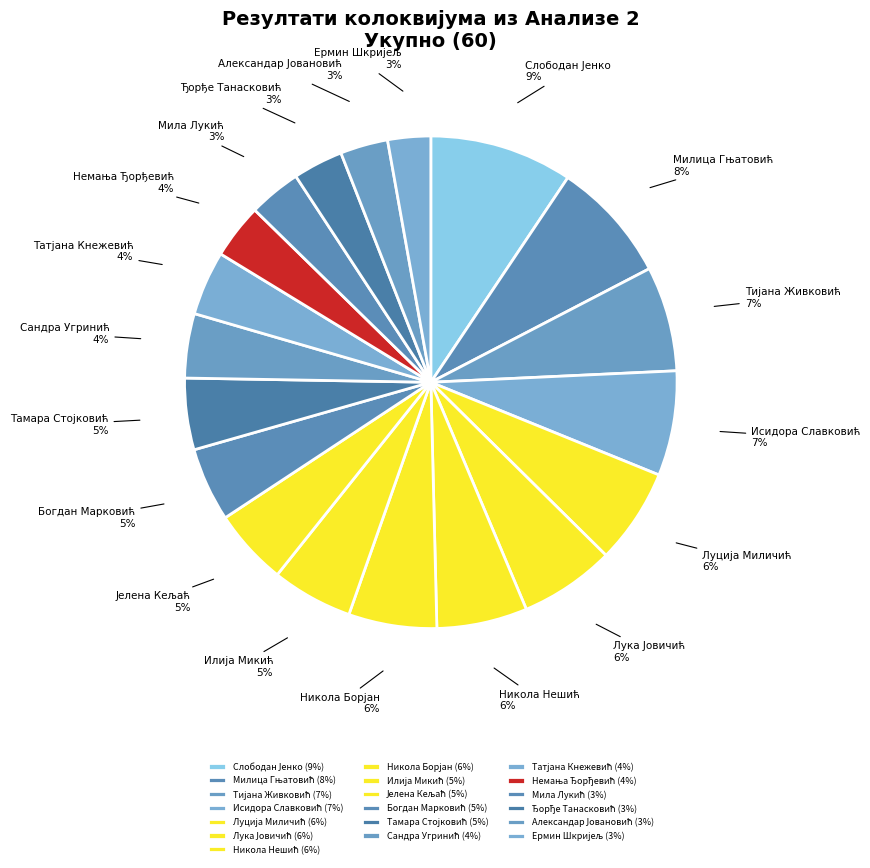

To the nearest percent, what is the average slice percentage?

5%